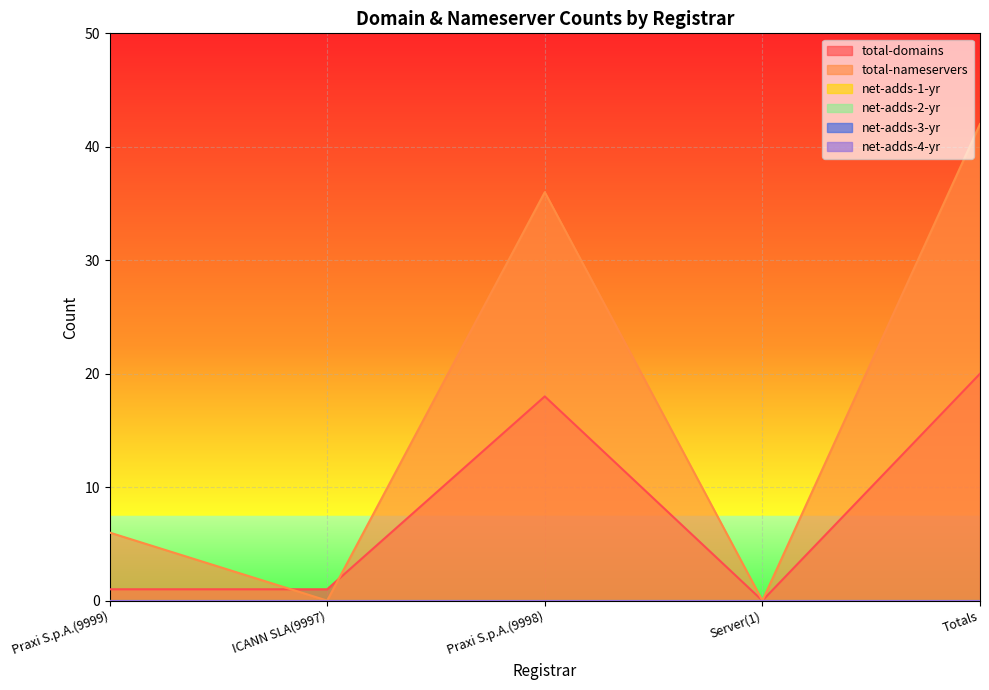

What is the greatest value displayed?

42